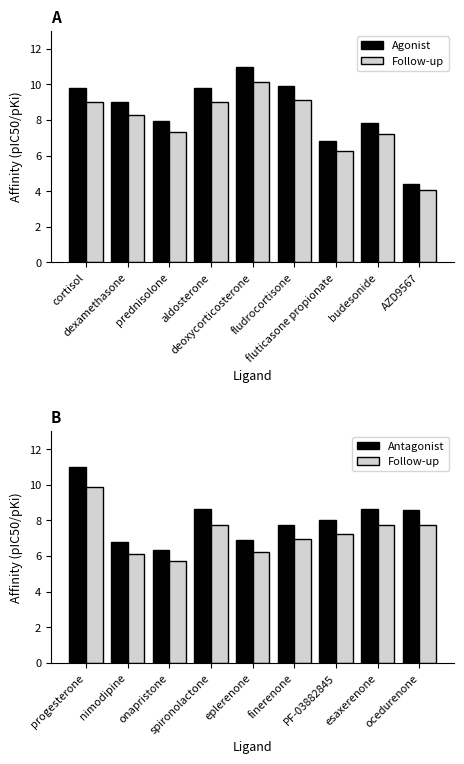

Which has a higher value, dexamethasone or cortisol?

cortisol